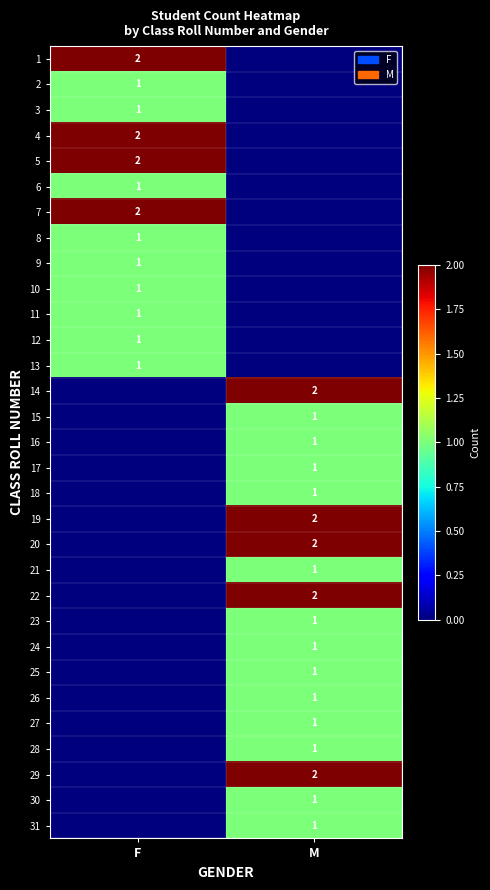

The value of 30 at M is 1. True or false?

True